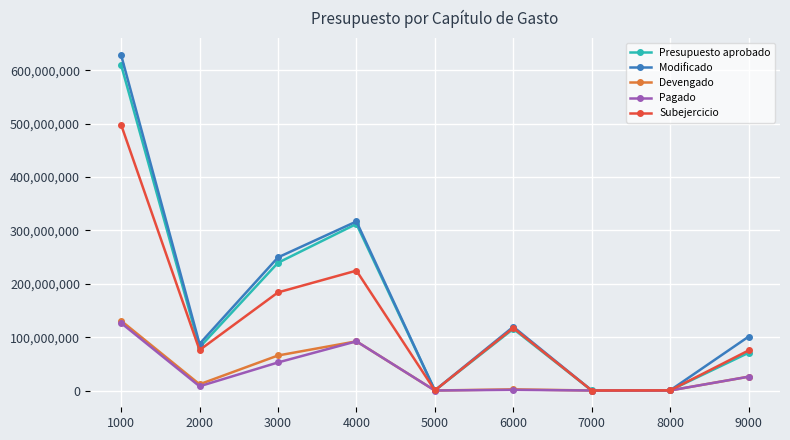

In Devengado, how many points are lower than both neighbors (excluding endpoints)?

3